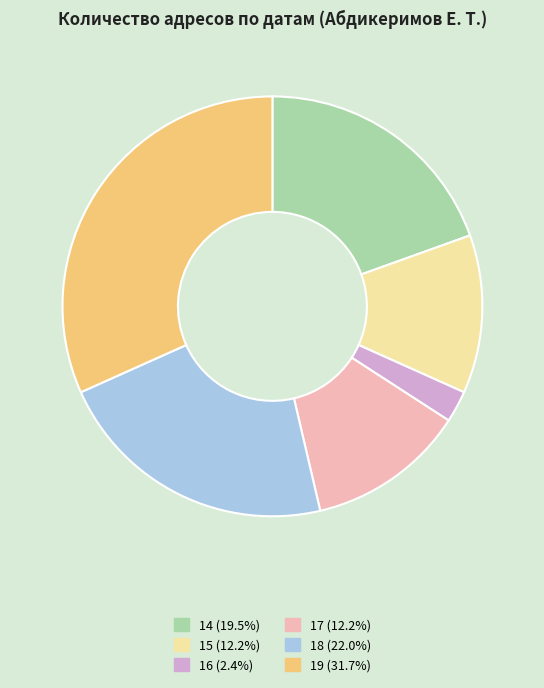

Which slice is the largest?

19